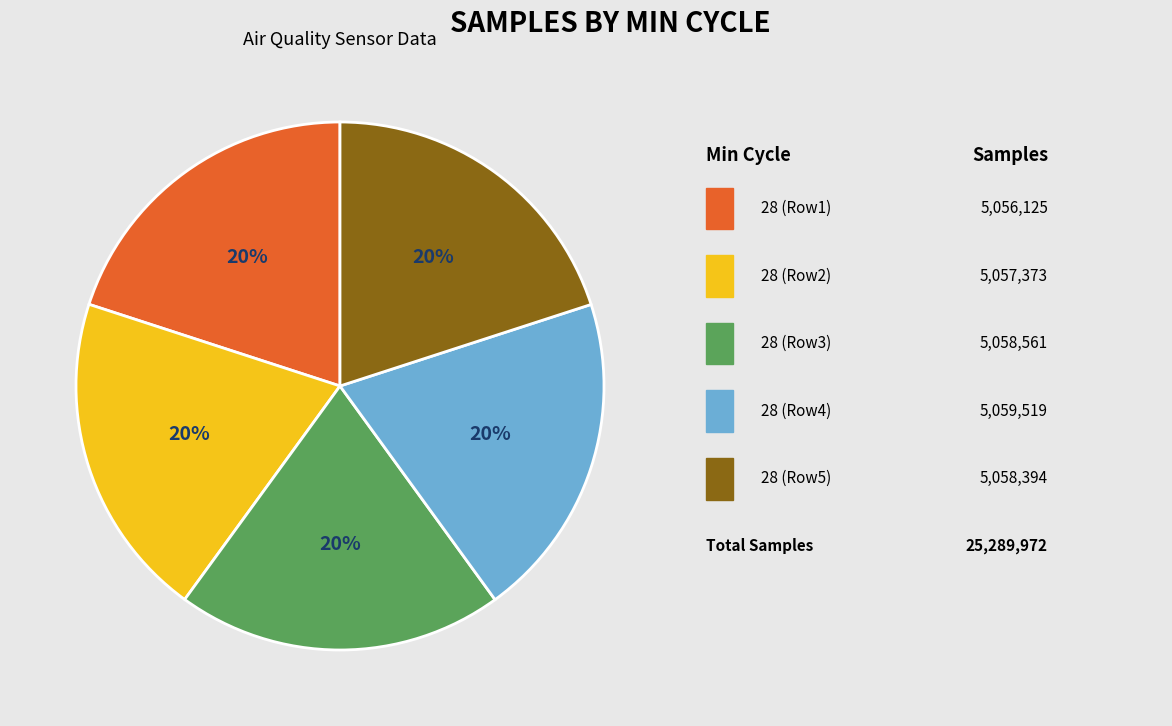

To the nearest percent, what is the average slice percentage?

20%